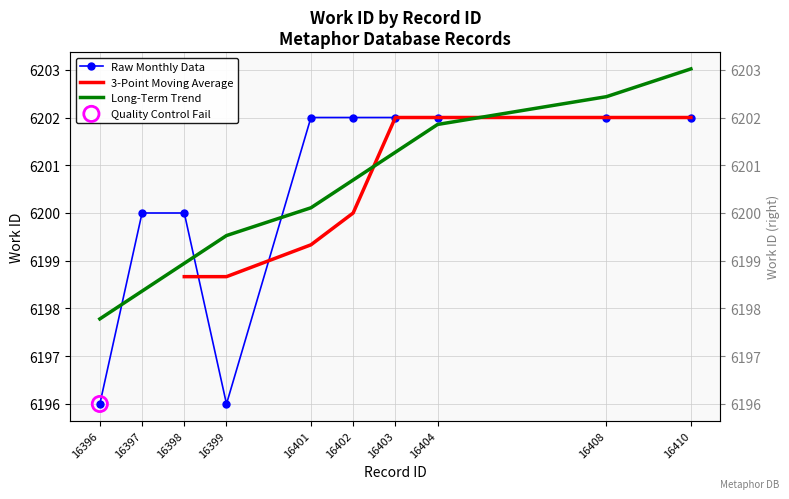

Between 16403 and 16408, which is larger?

16403